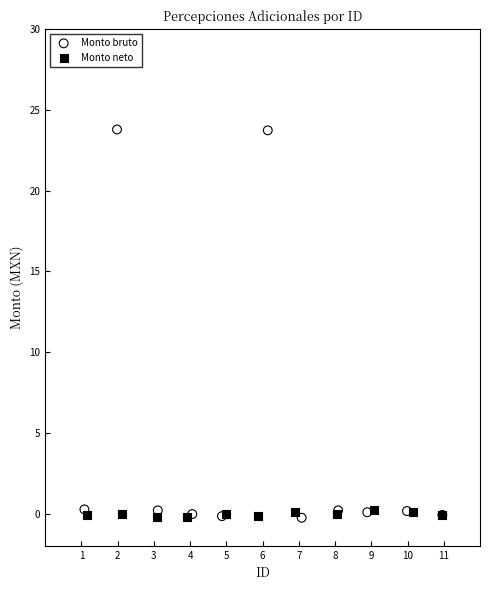

Which series has the largest Y range (max minus min)?

Monto bruto